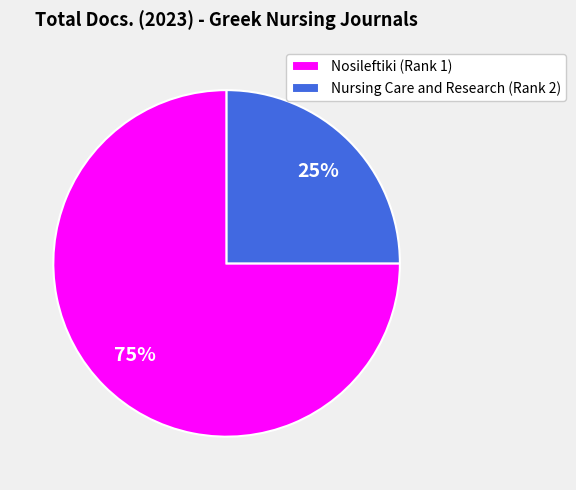

To the nearest percent, what portion does Nursing Care and Research (Rank 2) represent?

25%